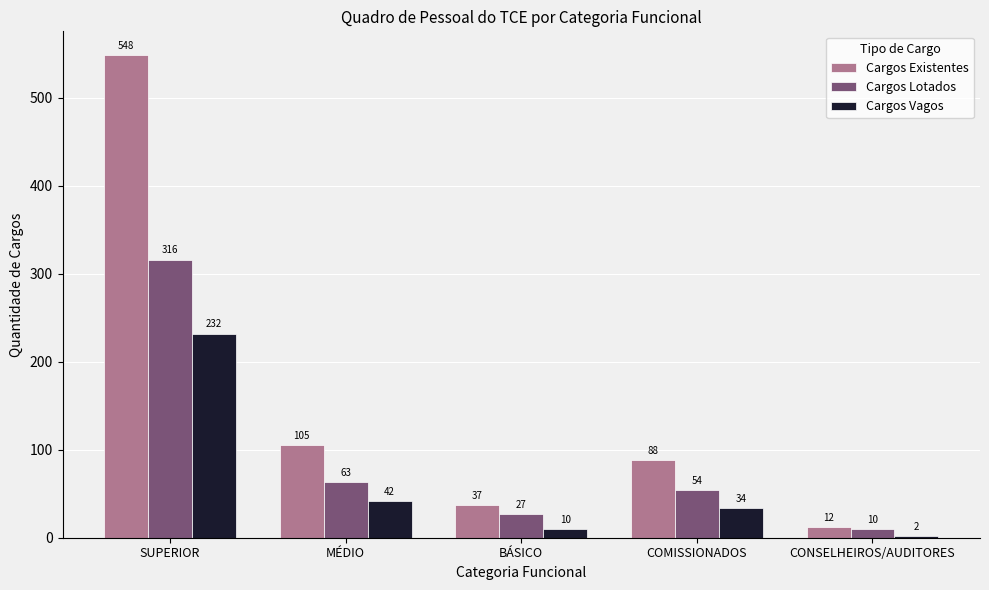

What is the label of the 3rd bar from the left?

BÁSICO